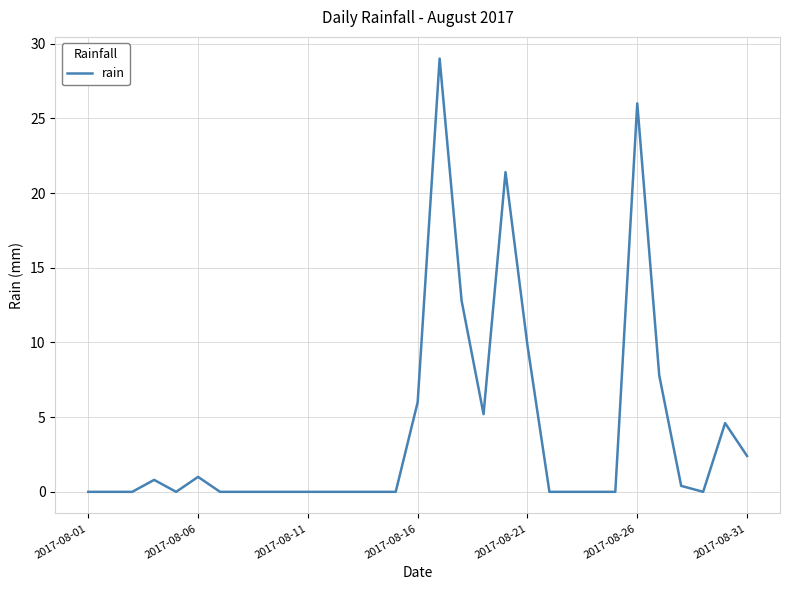

What is the greatest value displayed?

29.0